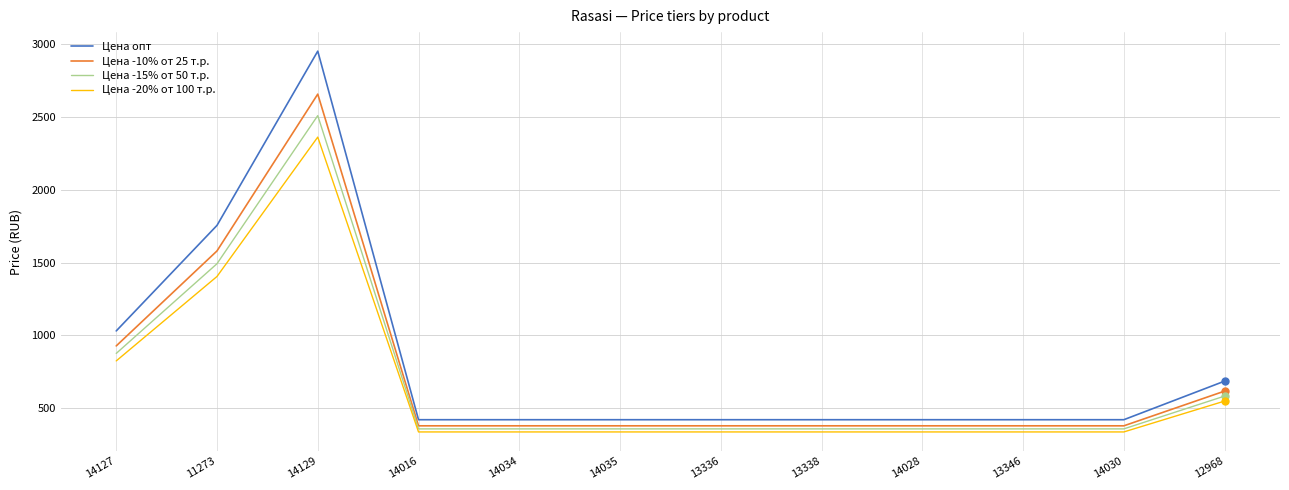

What position from the left is 14034?

5